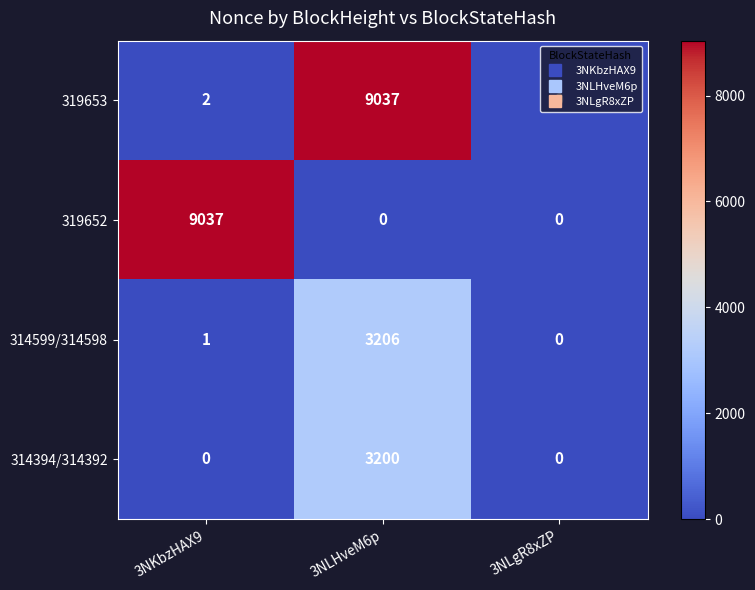

List the labels in order of 314599/314598 value, largest first.

3NLHveM6p, 3NKbzHAX9, 3NLgR8xZP